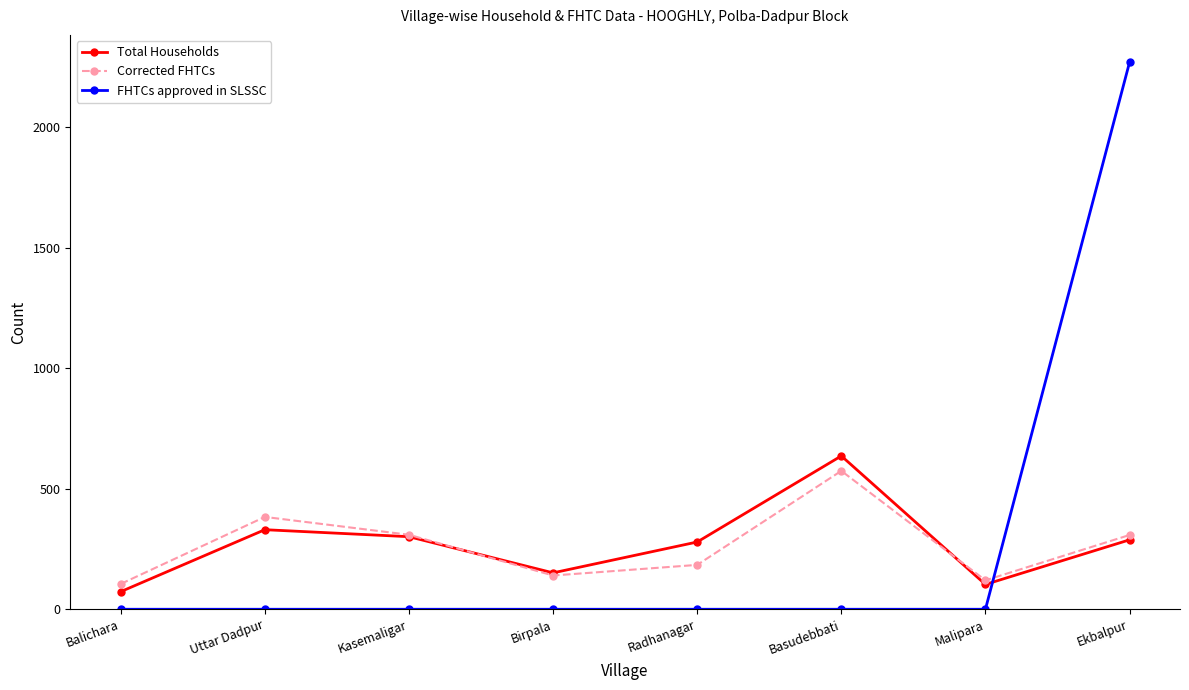

The Total Households series shows 279 at Radhanagar. True or false?

True